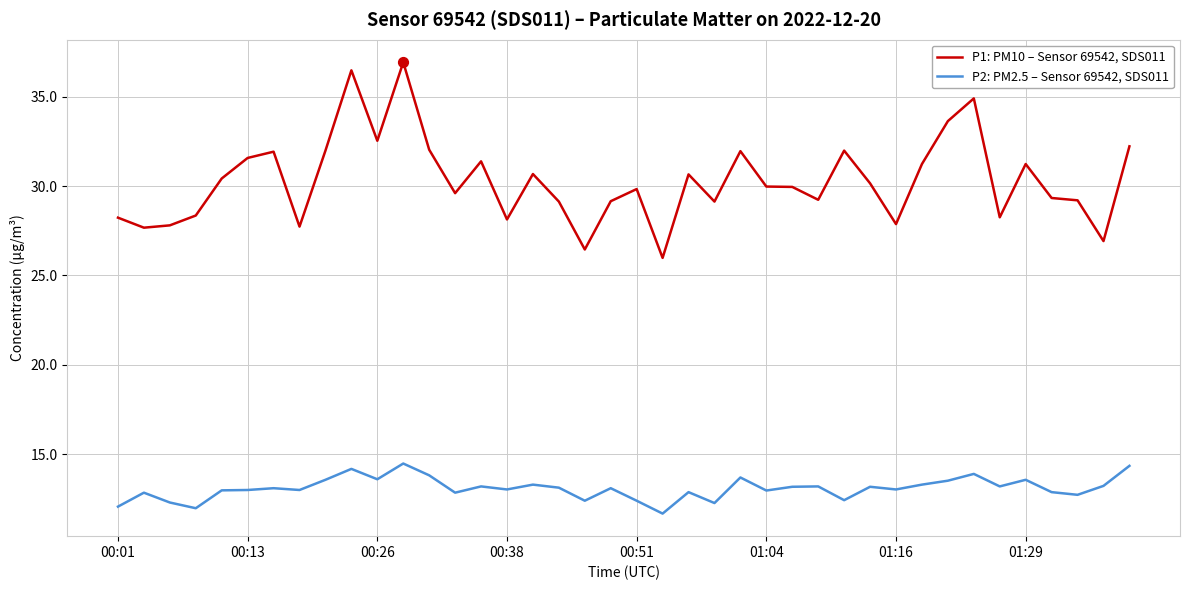

At how many categories does at least one series exceed 34?

3